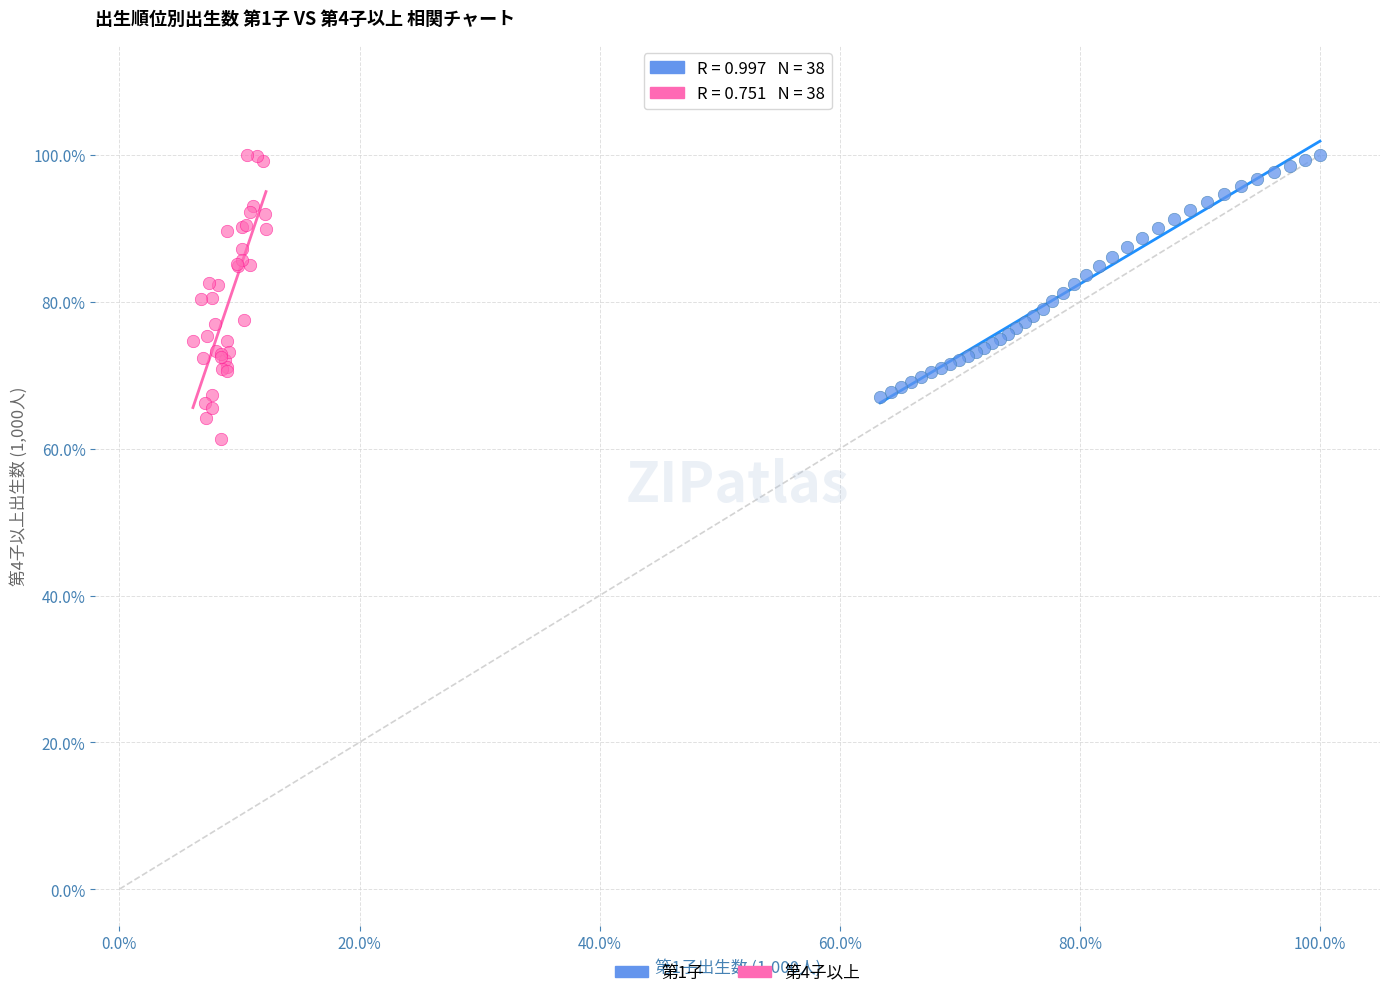

What are all the series names shown in the legend?

第1子, 第4子以上